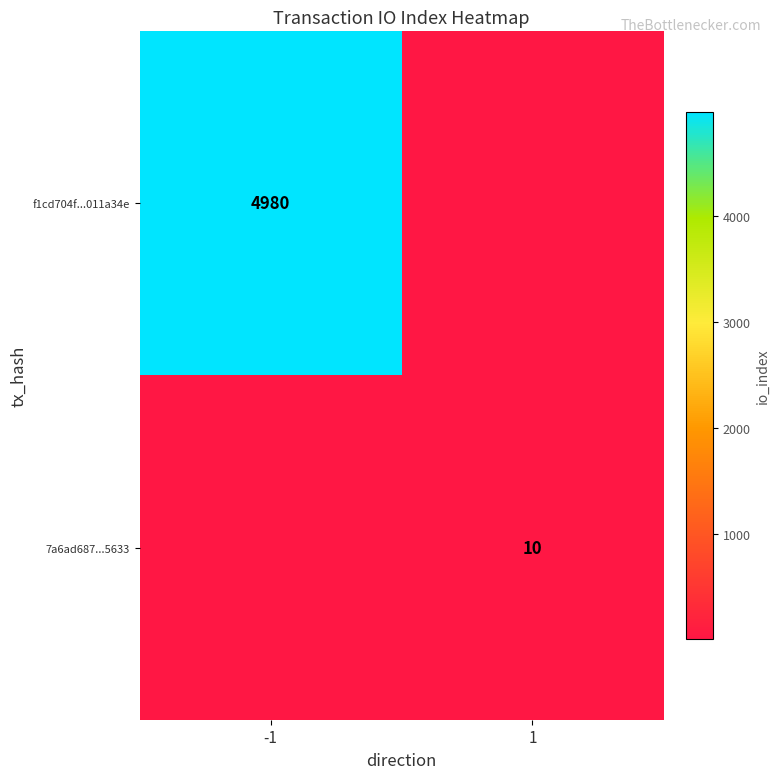

The f1cd704f...011a34e series shows 4980 at -1. True or false?

True